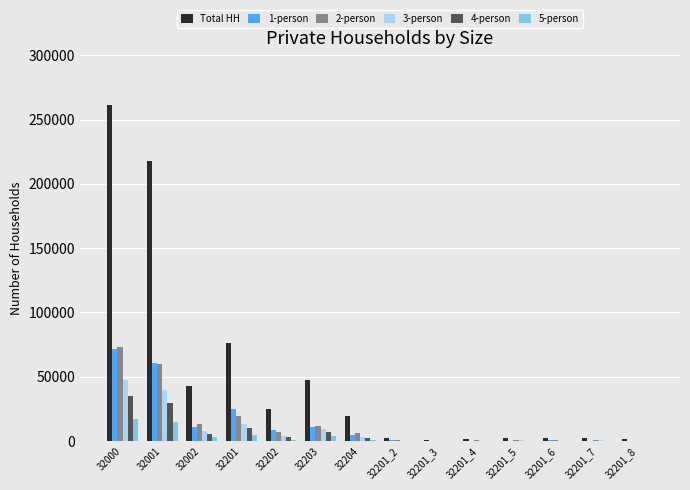

The value of 2-person at 32001 is 60153. True or false?

True